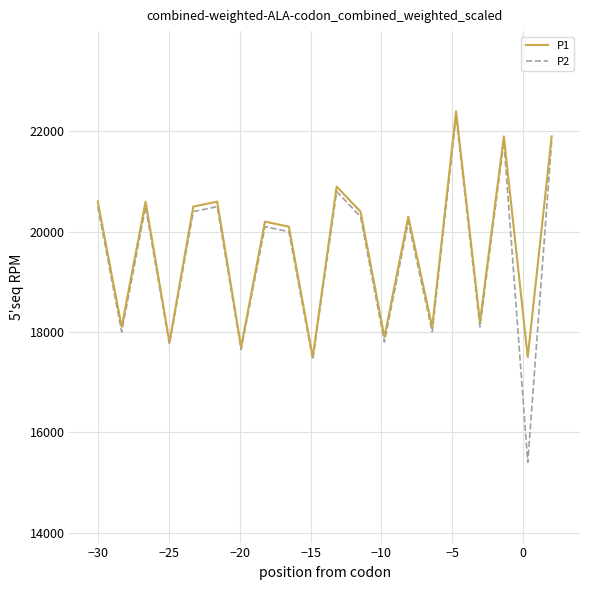

True or false: P2 has more than 1 points higher than both neighbors.

True